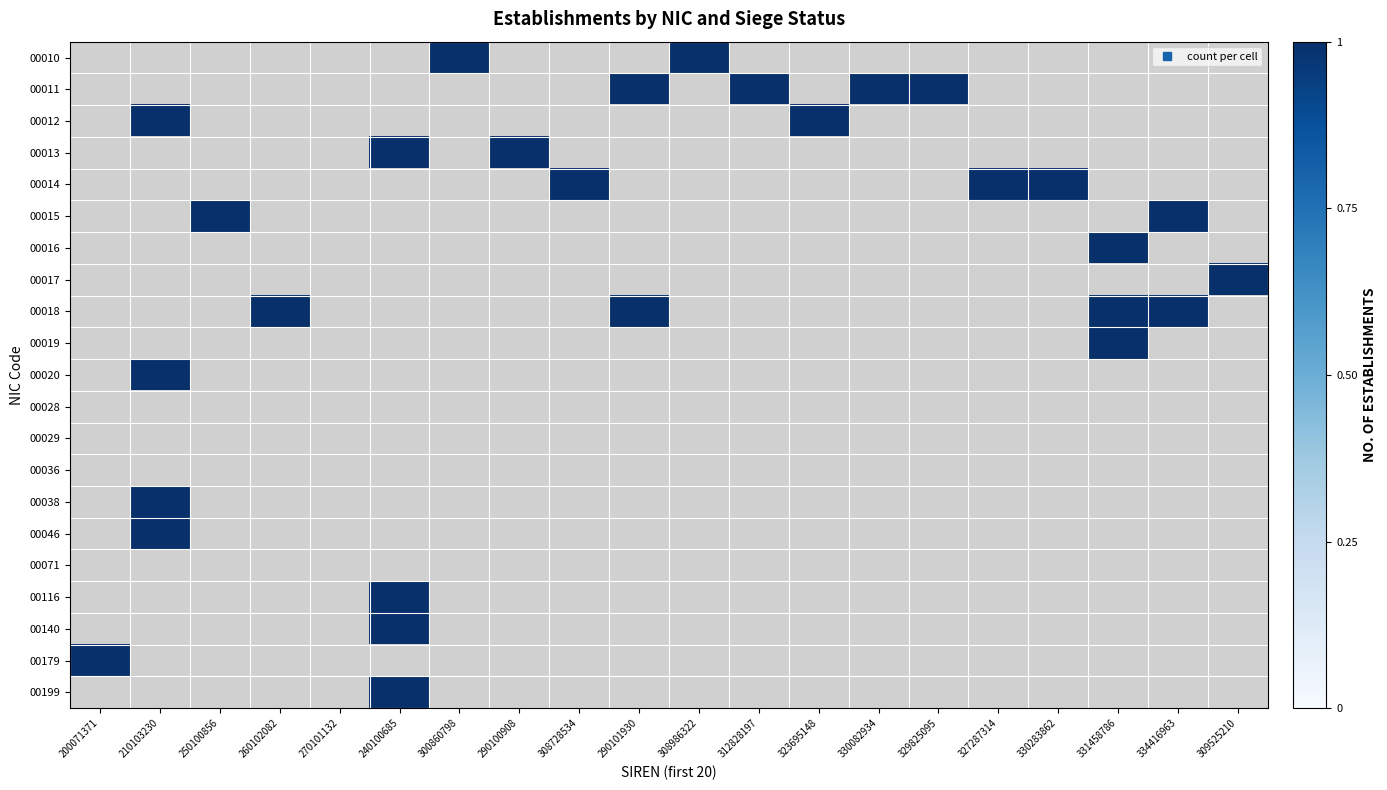

At 200071371, list the series in order from smallest to largest.

00010, 00011, 00012, 00013, 00014, 00015, 00016, 00017, 00018, 00019, 00020, 00028, 00029, 00036, 00038, 00046, 00071, 00116, 00140, 00199, 00179